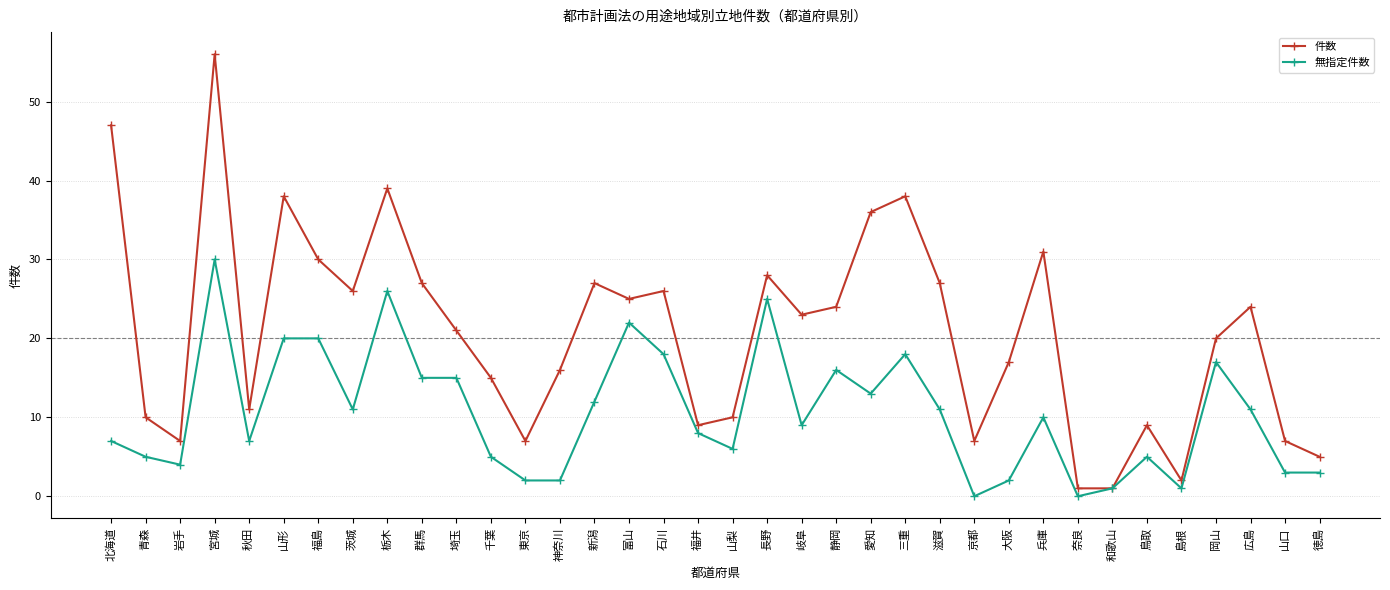

Count the number of categories in the chart.

36